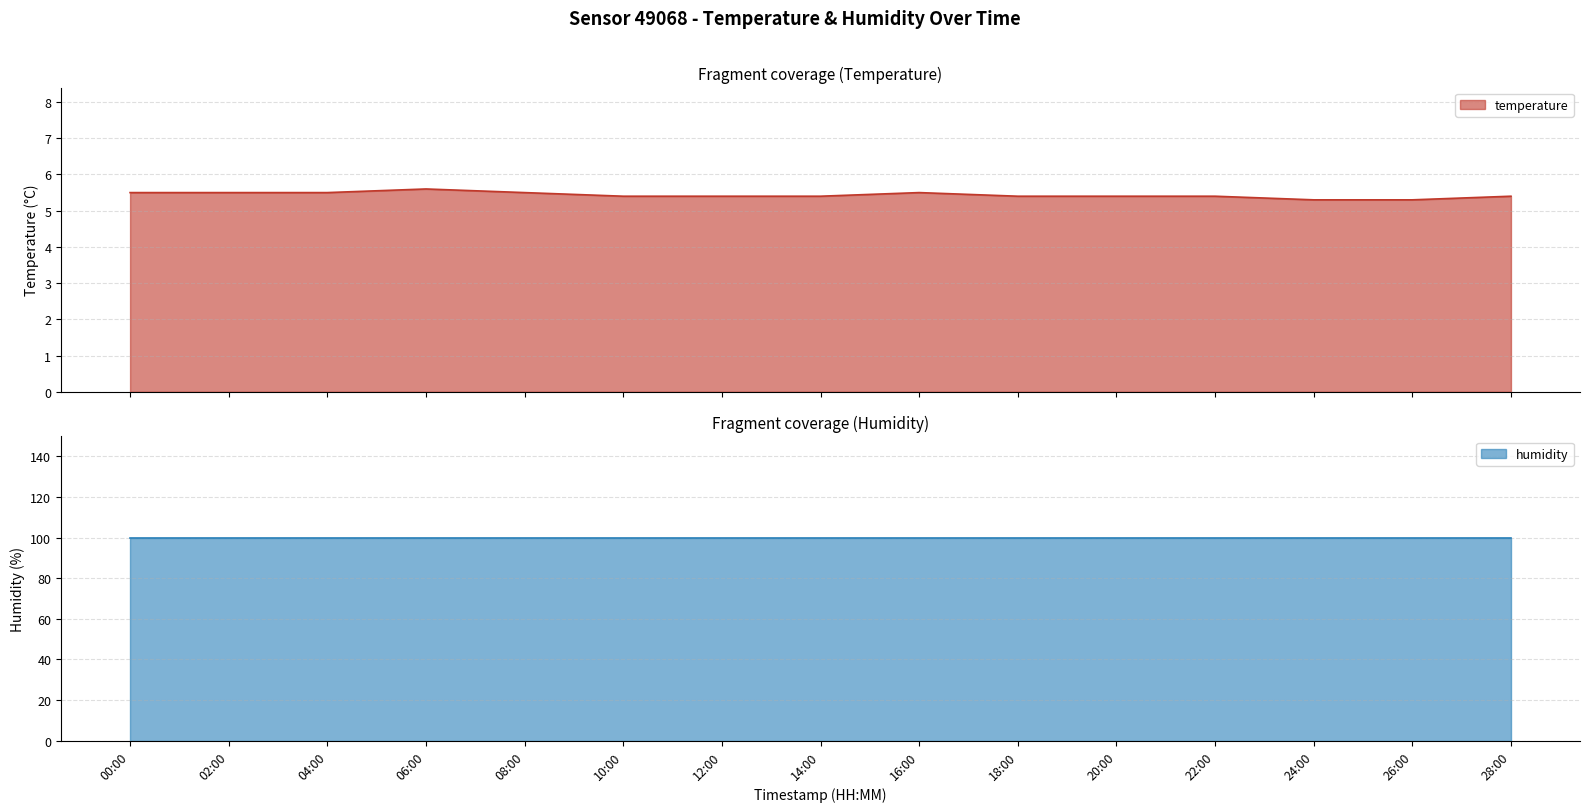

At which category does the chart reach its minimum across all series?

24:00